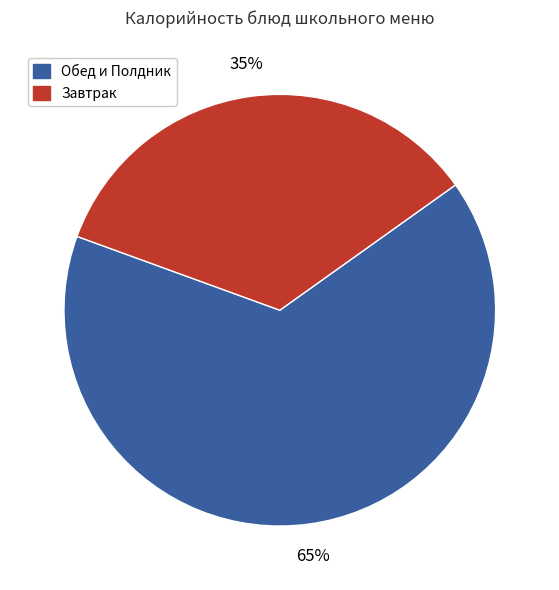

Count the number of slices in the pie.

2